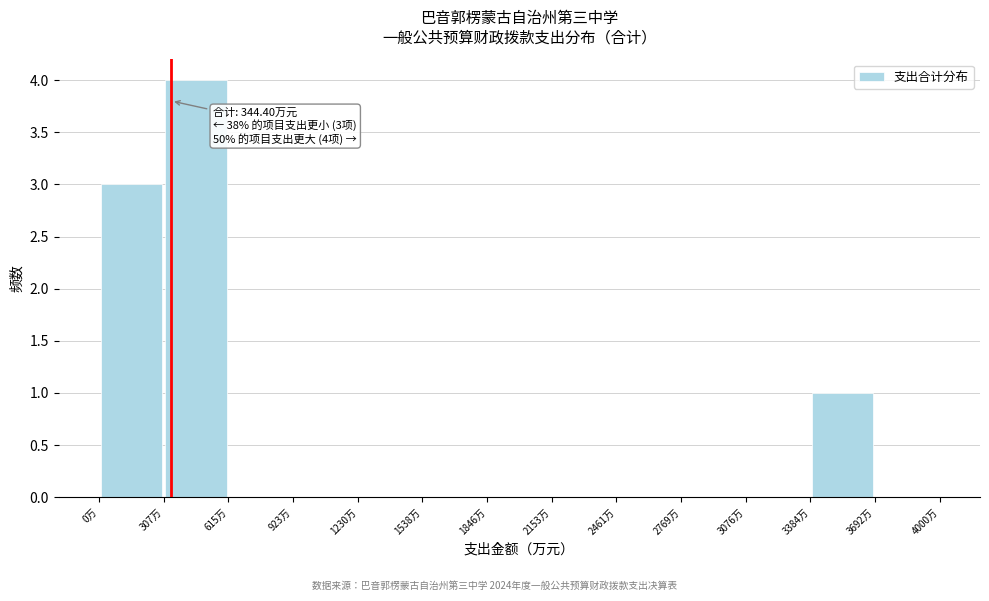

Which range on the x-axis has the tallest bar?

300 to 600